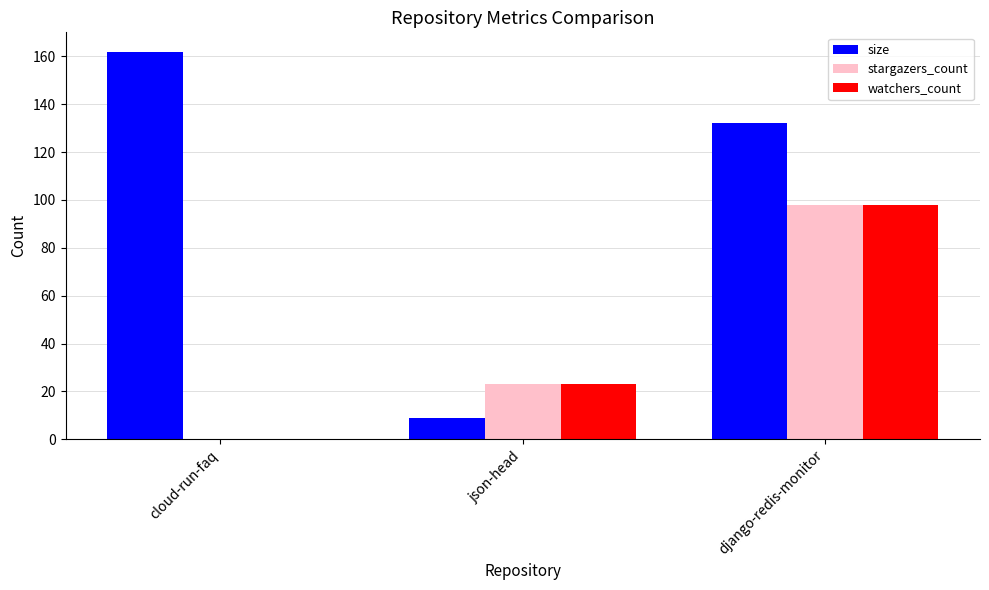

Are the bars grouped side by side (vs. stacked)?

Yes